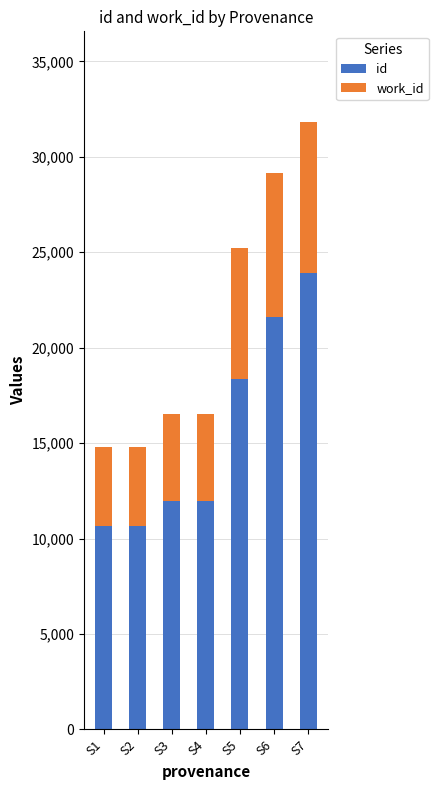

What is the lowest value of the id series?

10662